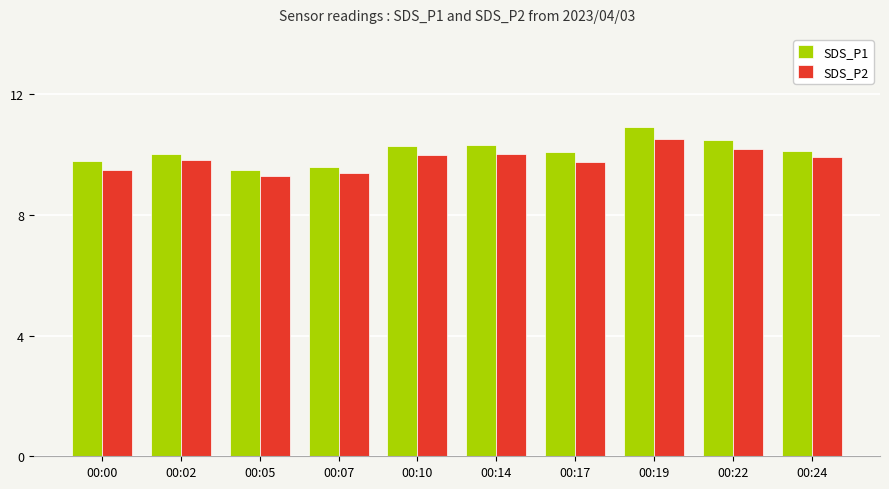

List the series in order of their peak value, lowest first.

SDS_P2, SDS_P1